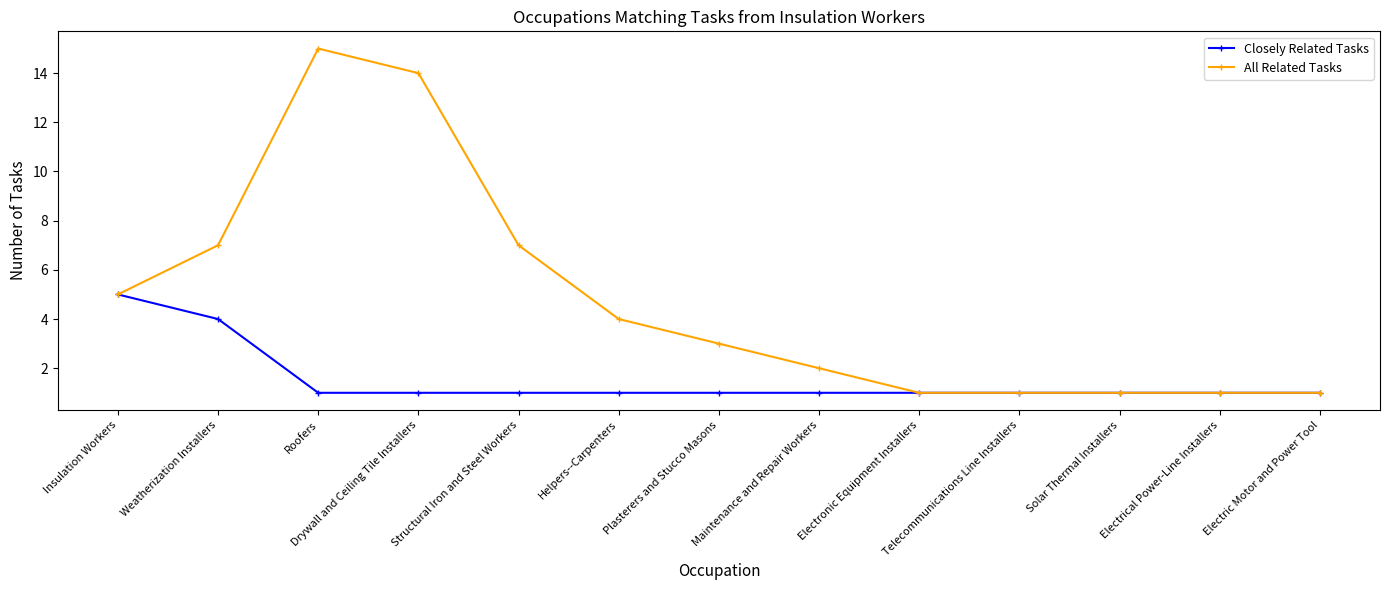

At which label is Closely Related Tasks closest to 3?

Weatherization Installers